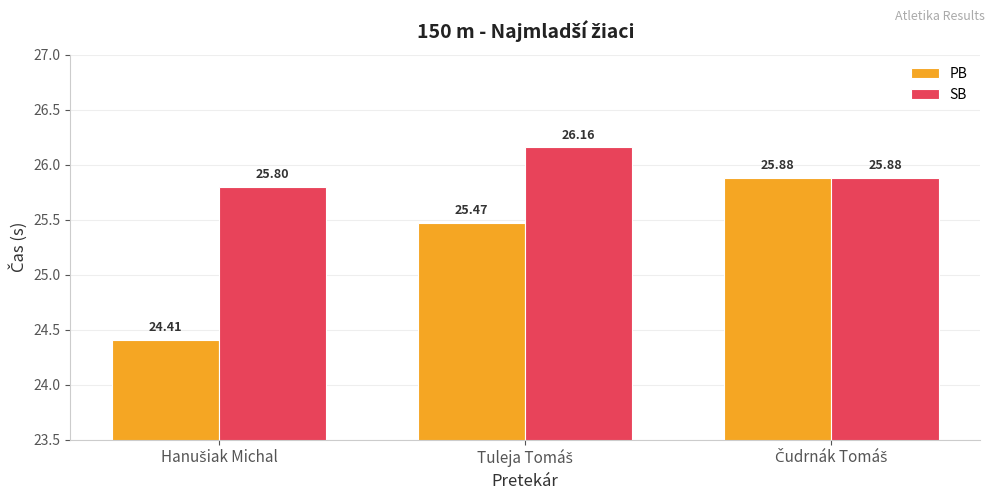

What is the average value of the PB series?

25.3